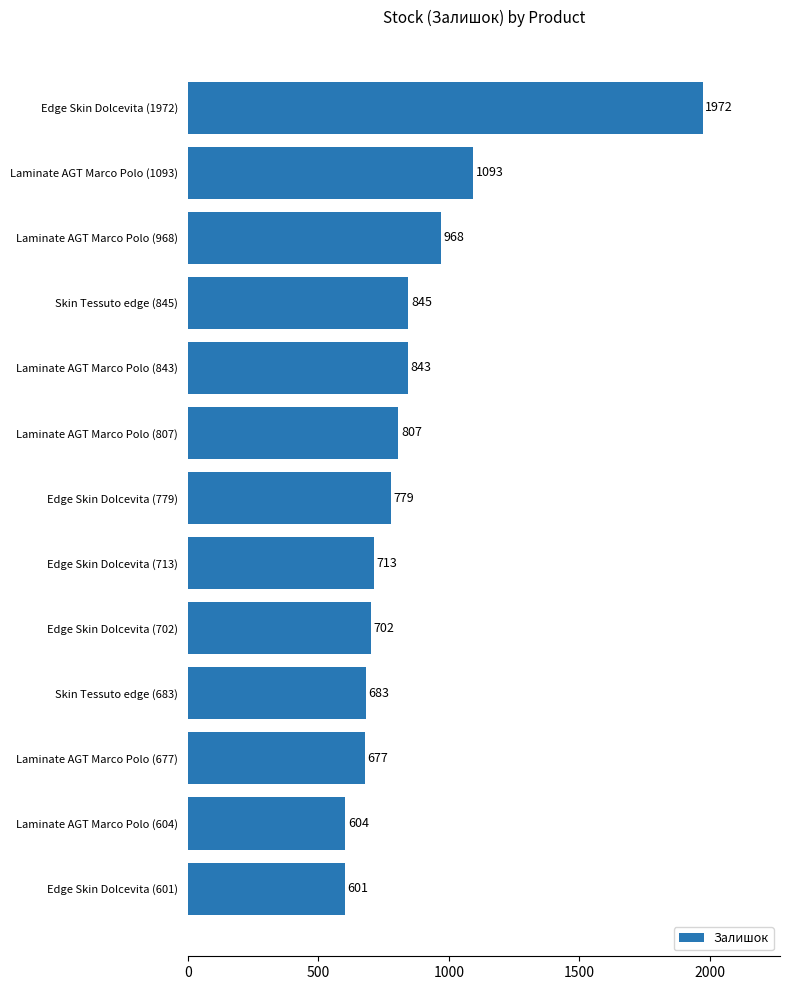

How many values are below 779?

6